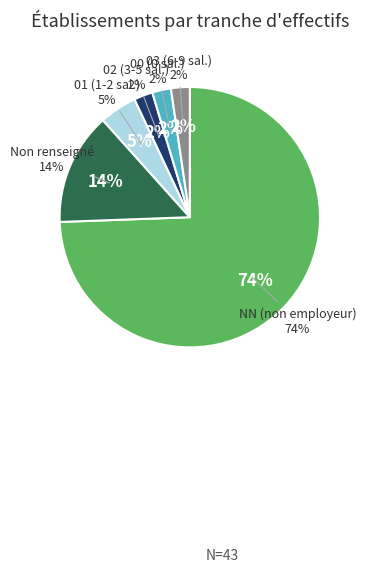

Between 01 and 02, which is larger?

01